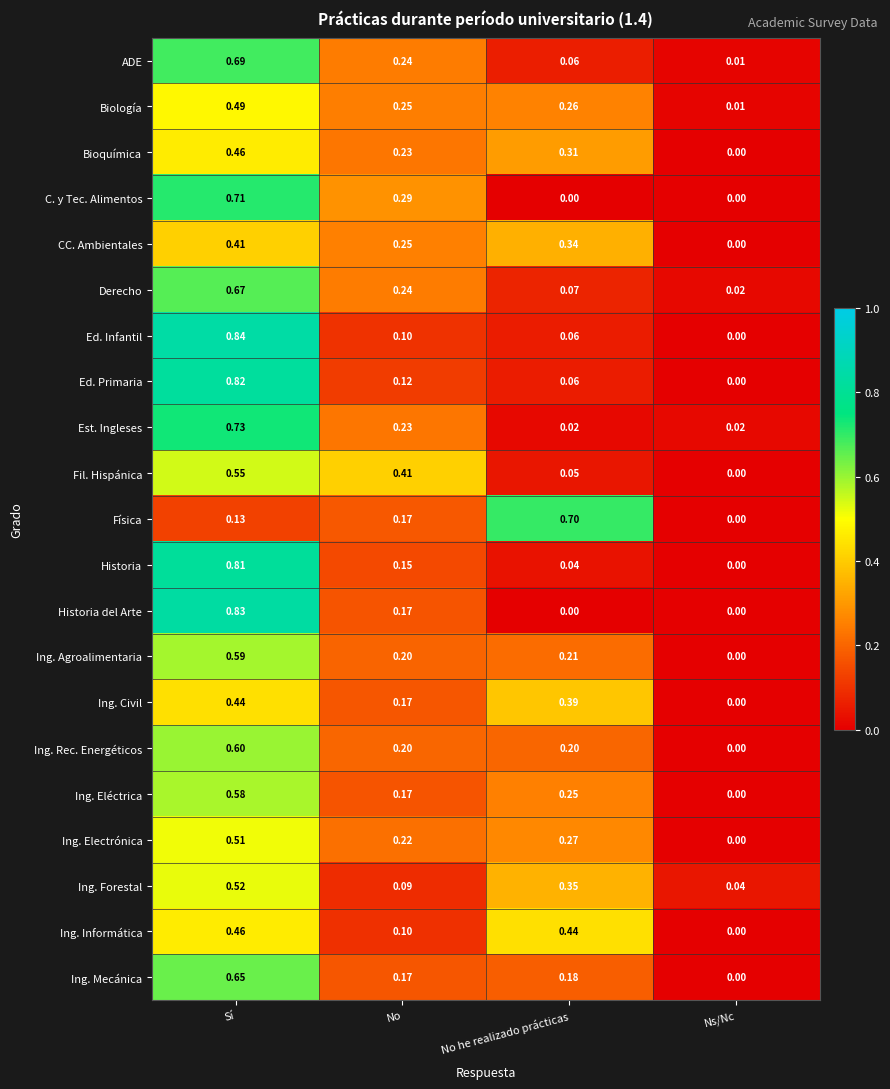

Which category has the highest value across all series?

Sí